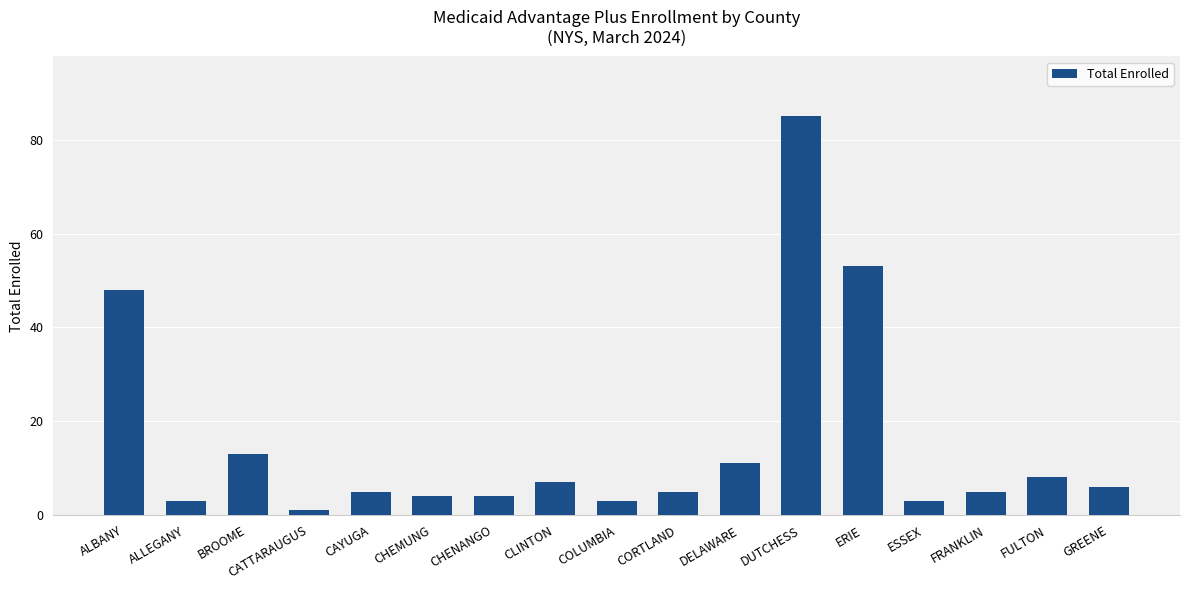

What is the difference between the values at ALLEGANY and DUTCHESS?

82